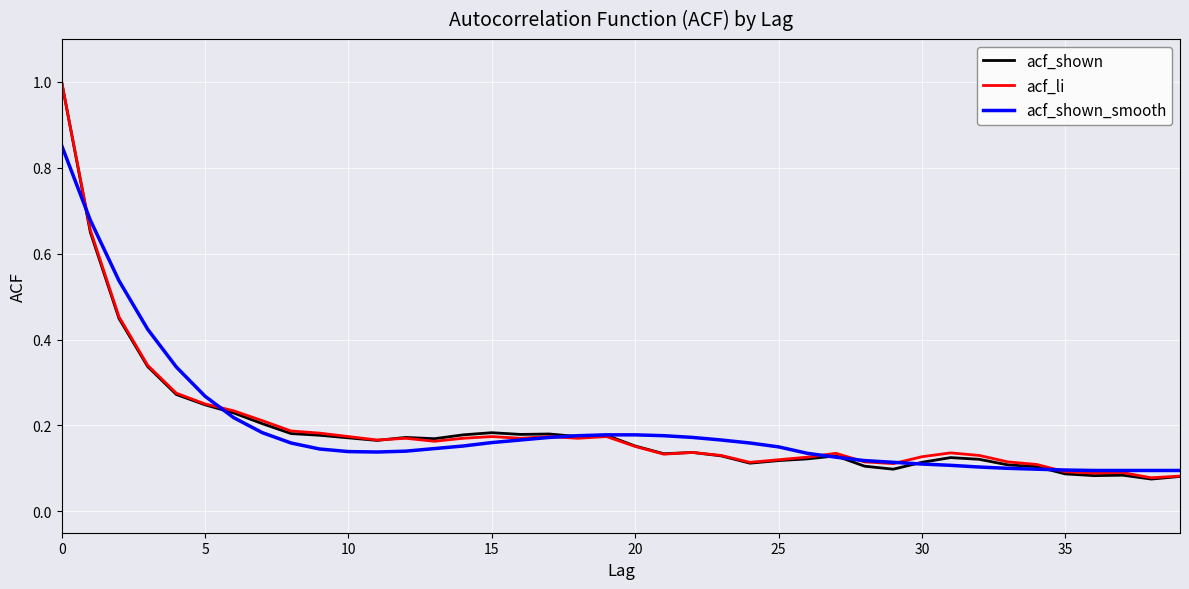

Which series has the largest range (max minus min)?

acf_shown